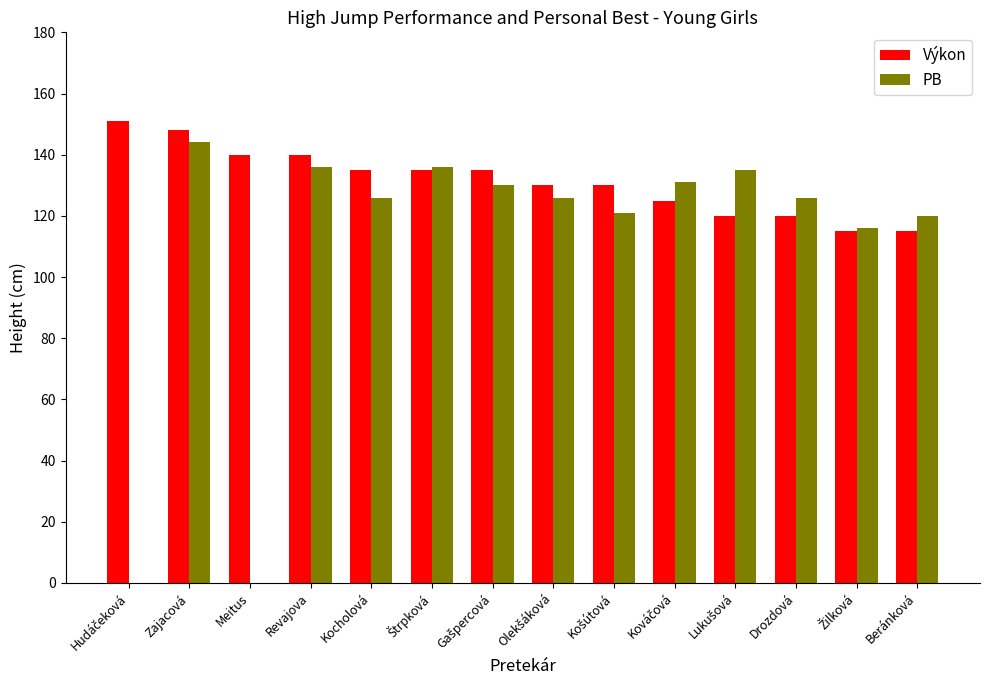

Which series has the largest total across all categories?

Výkon